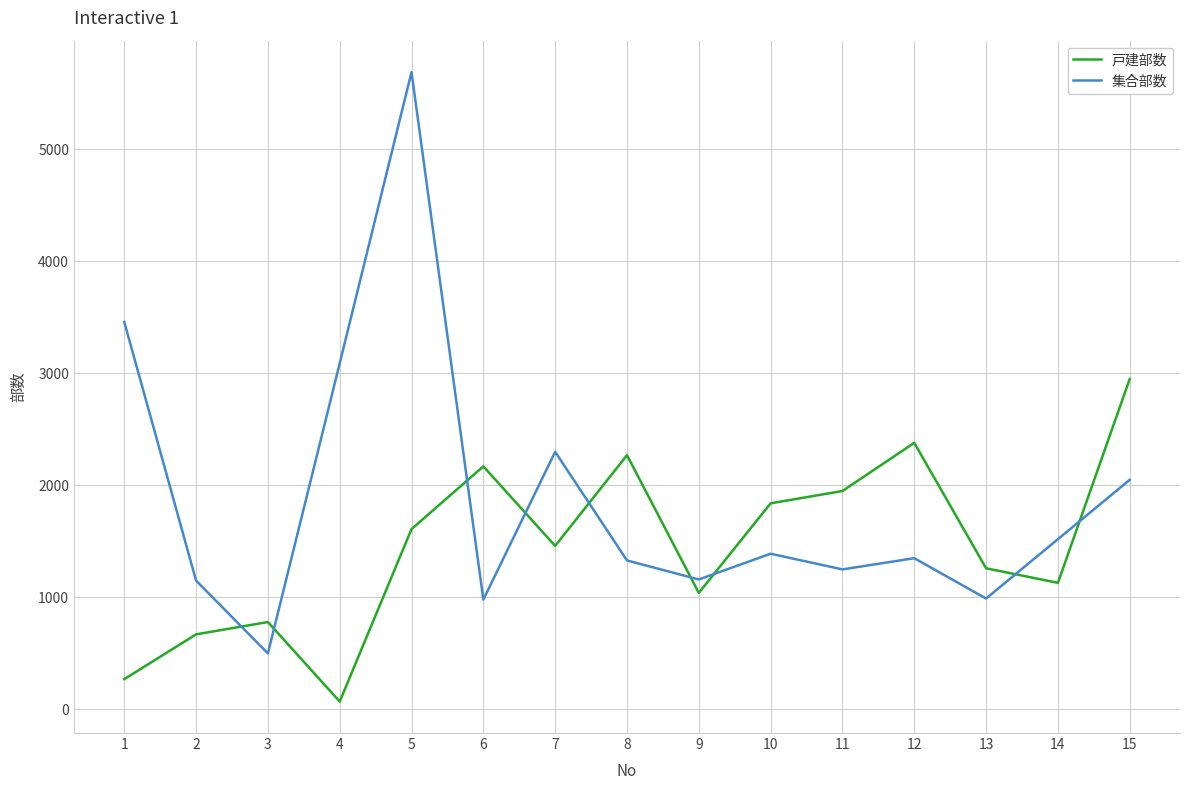

At which category does 集合部数 reach its first local peak?

5